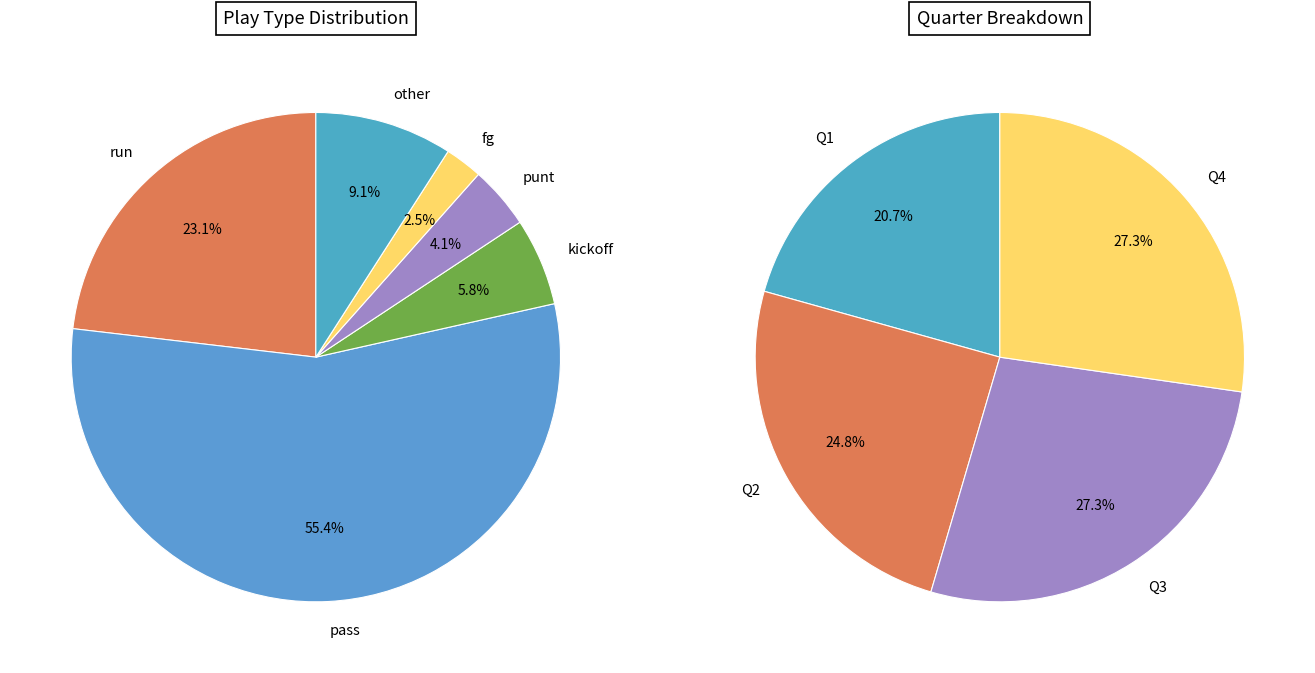

To the nearest percent, what is the average slice percentage?

17%